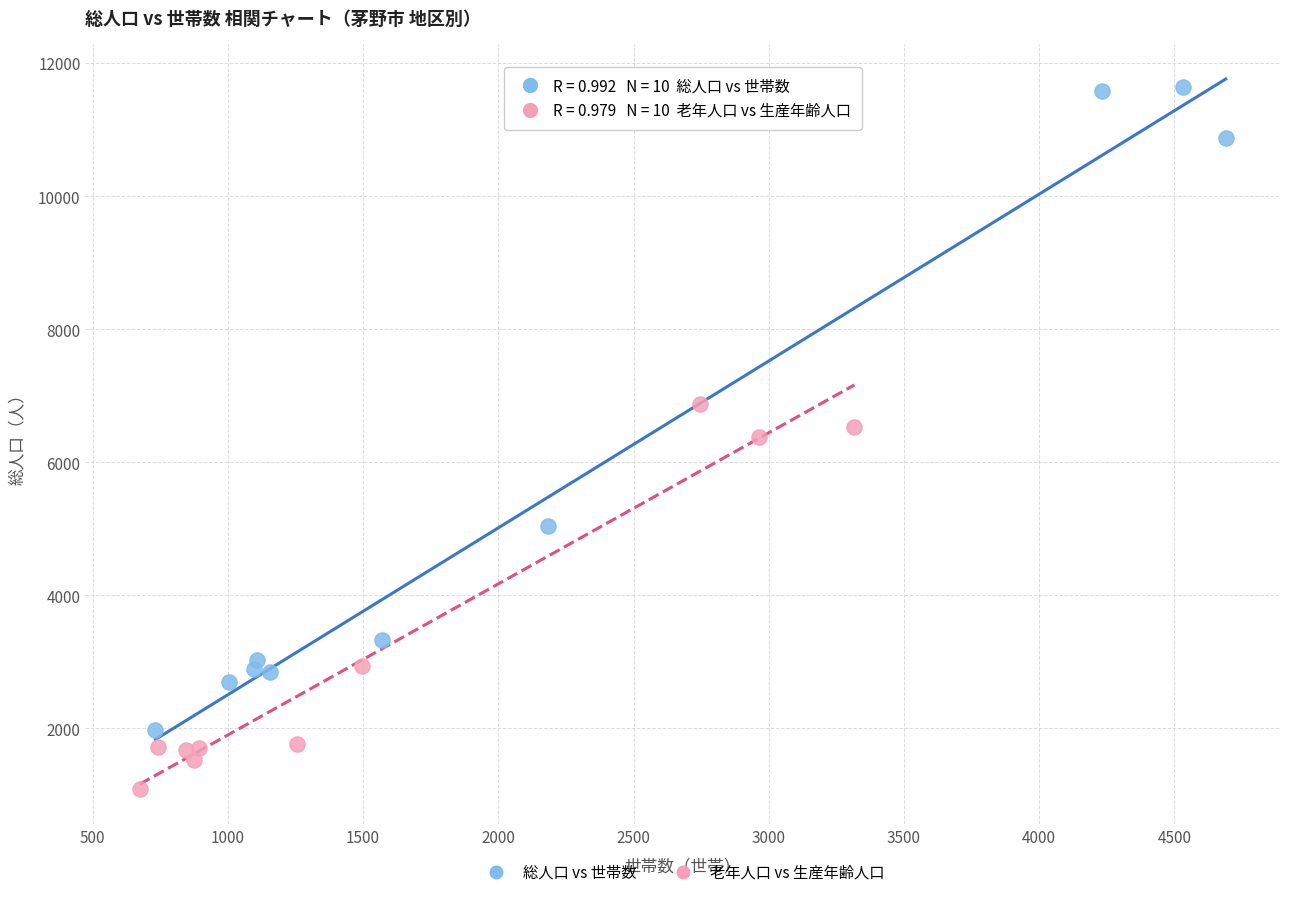

Which series has the widest spread of Y values?

総人口 vs 世帯数